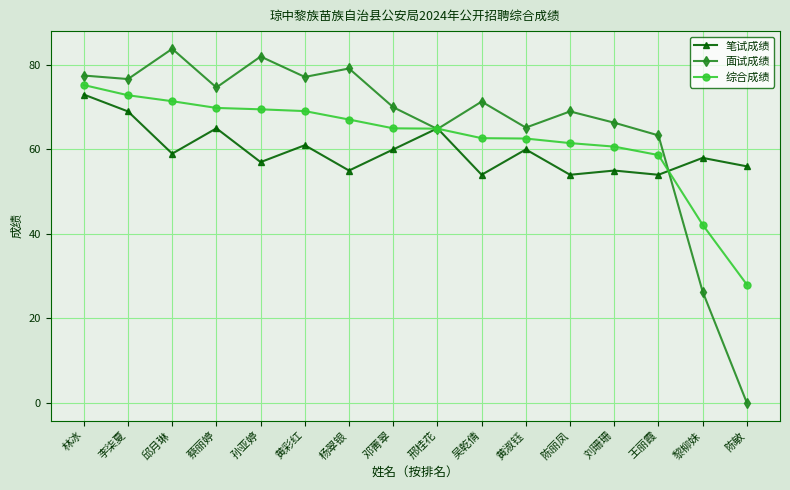

What is the sum of the 笔试成绩 values at 陈丽凤 and 刘珊珊?

109.0